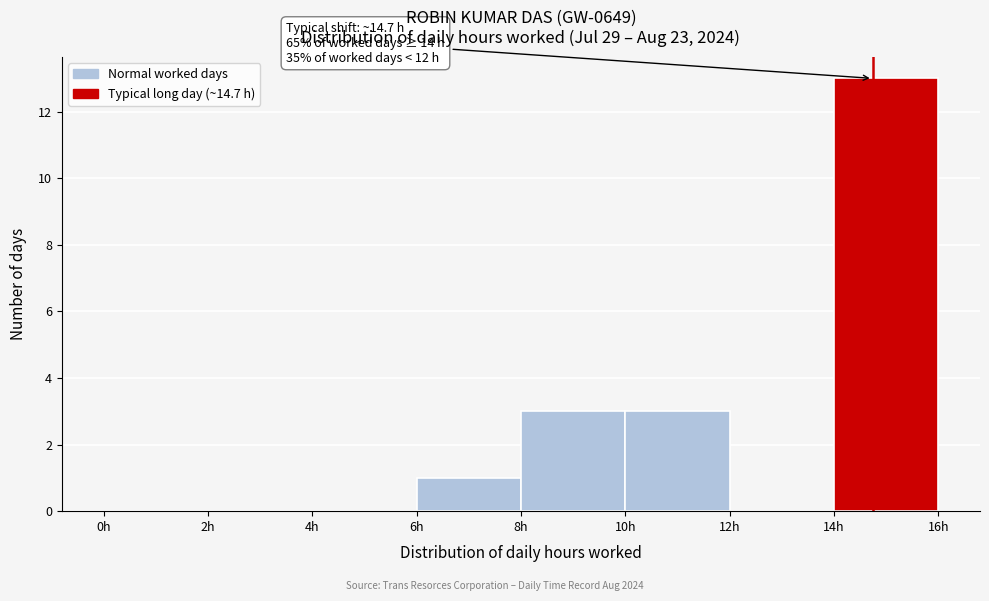

Which range on the x-axis has the tallest bar?

14 to 16